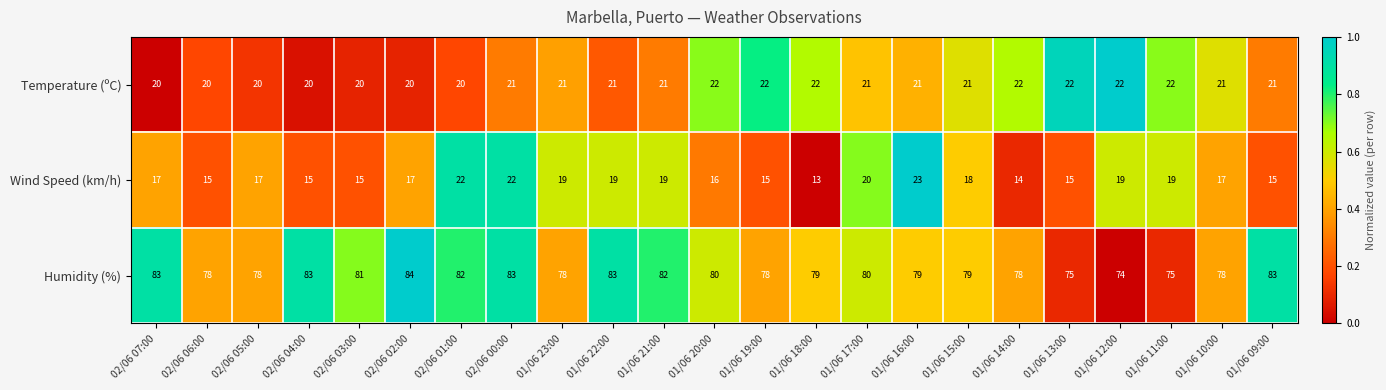

Is the value of Humidity (%) at 01/06 21:00 greater than the value of Temperature (ºC) at 02/06 07:00?

Yes